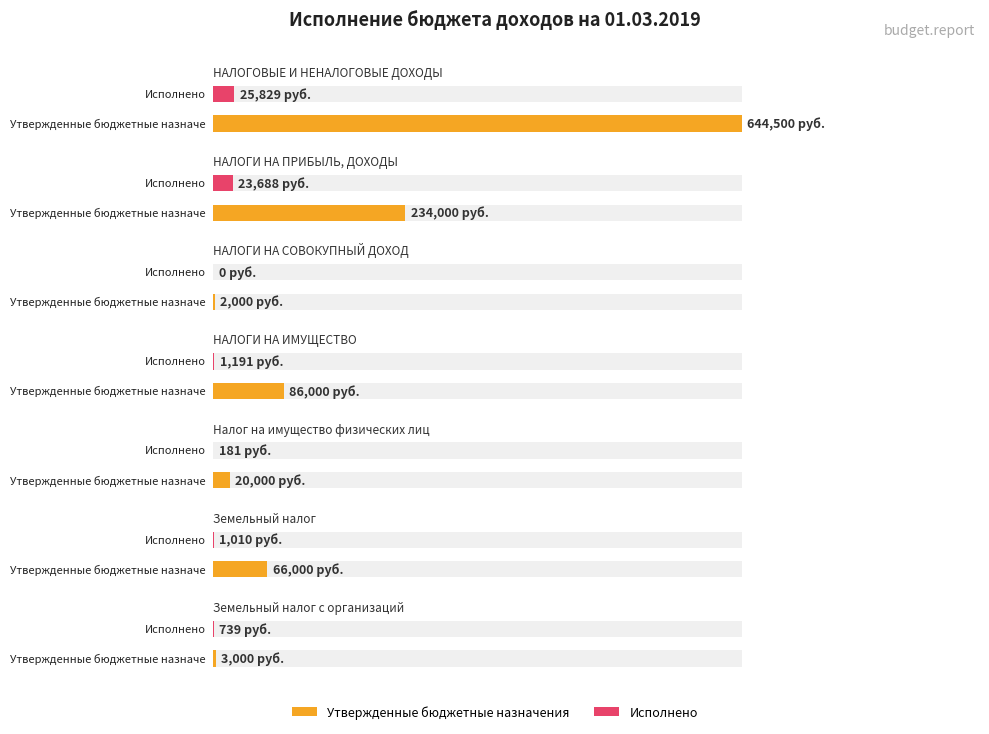

Does the chart contain stacked bars?

No